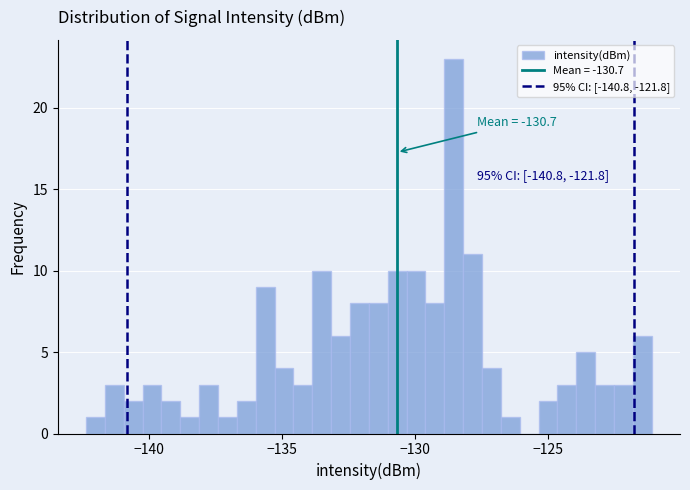

Read against the x-axis, roughly where is the centre of the tallest bar?

-128.5